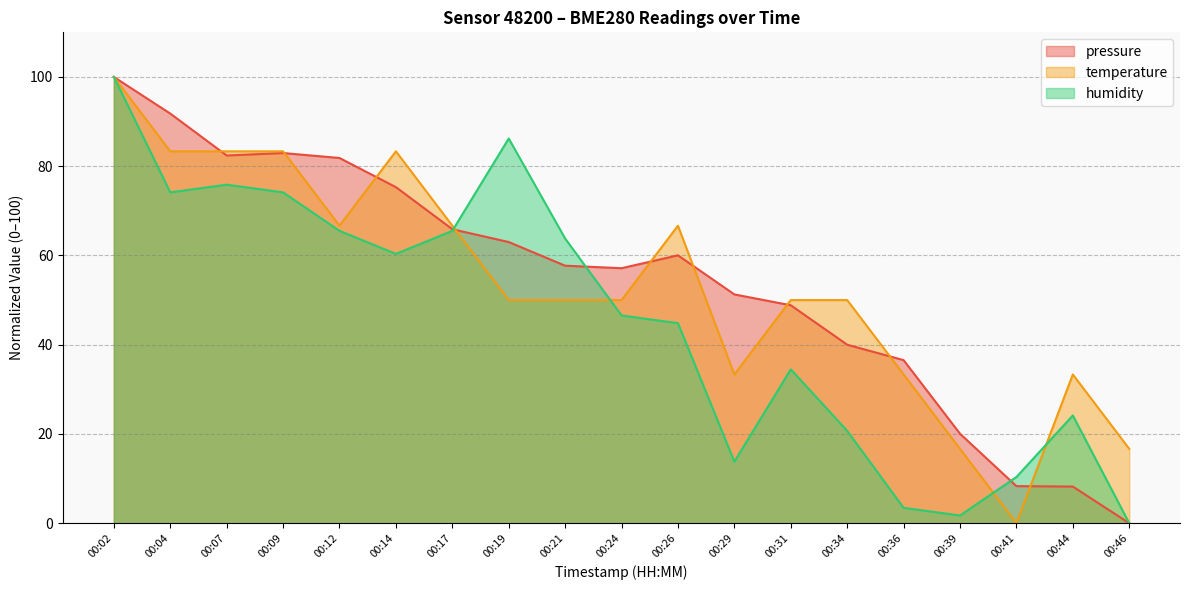

How many times do pressure and humidity cross each other?

3